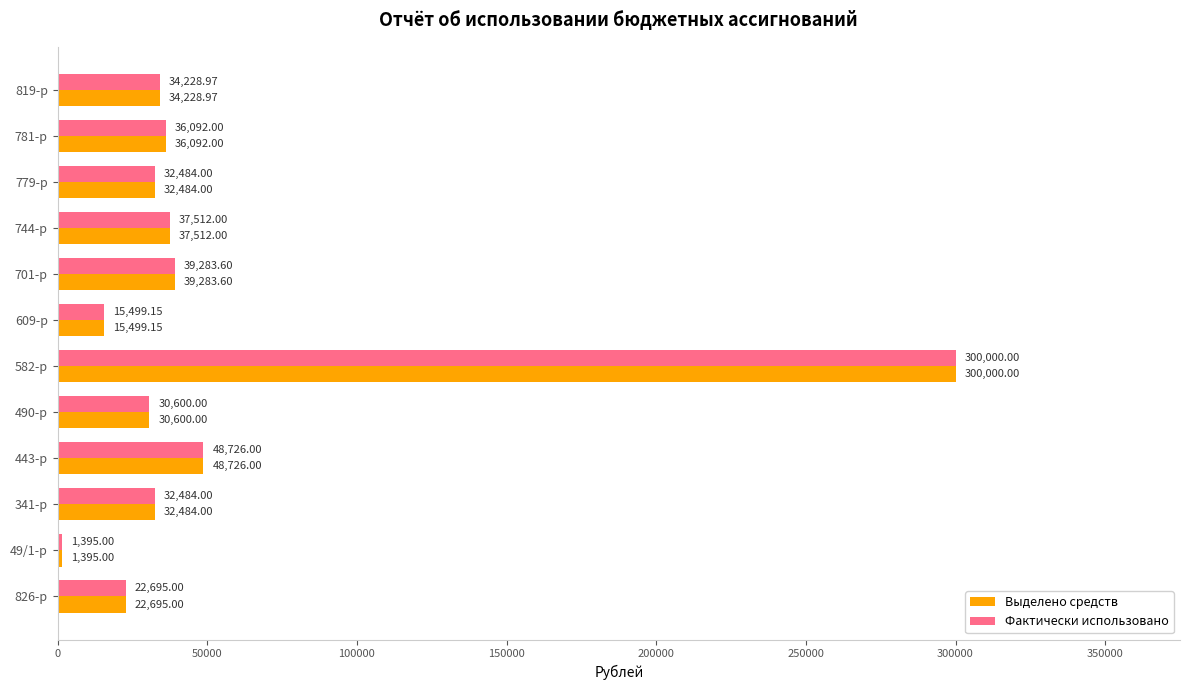

At how many categories does at least one series exceed 101997?

1